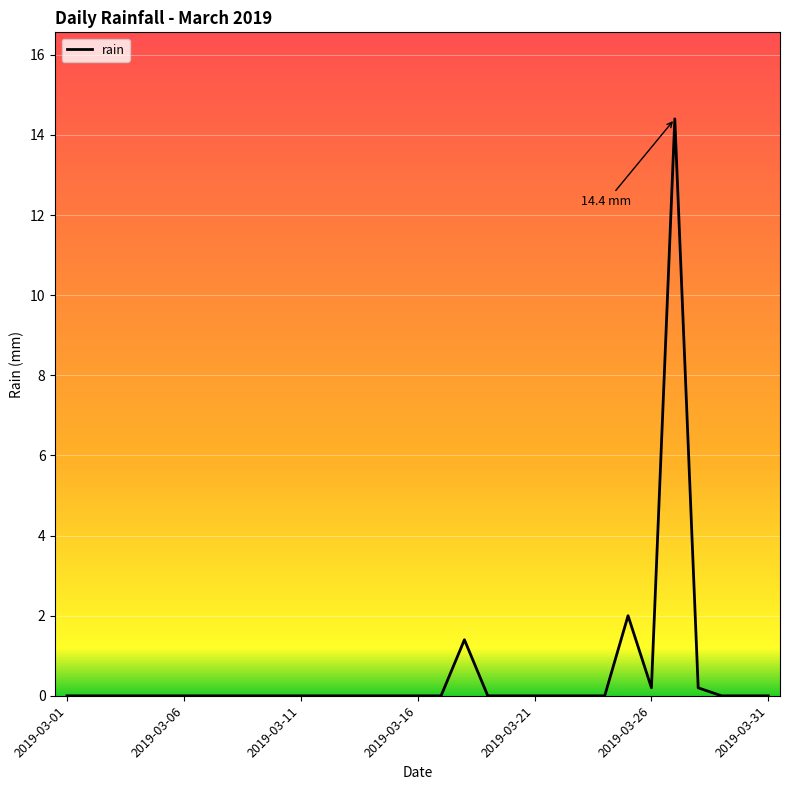

What is the maximum value shown in the chart?

14.4